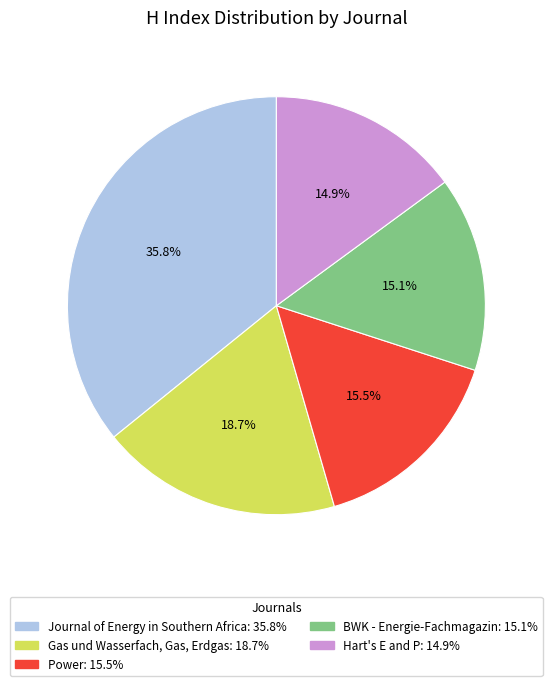

Count the number of slices in the pie.

5